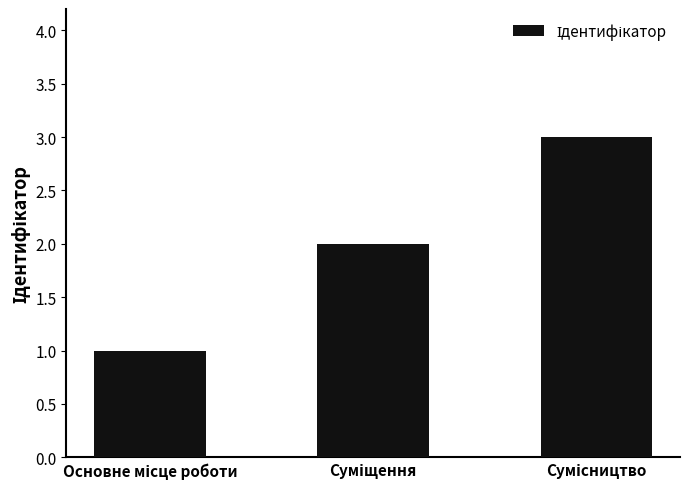

Reading left to right, transcribe all the data shown in this chart.

1	2	3